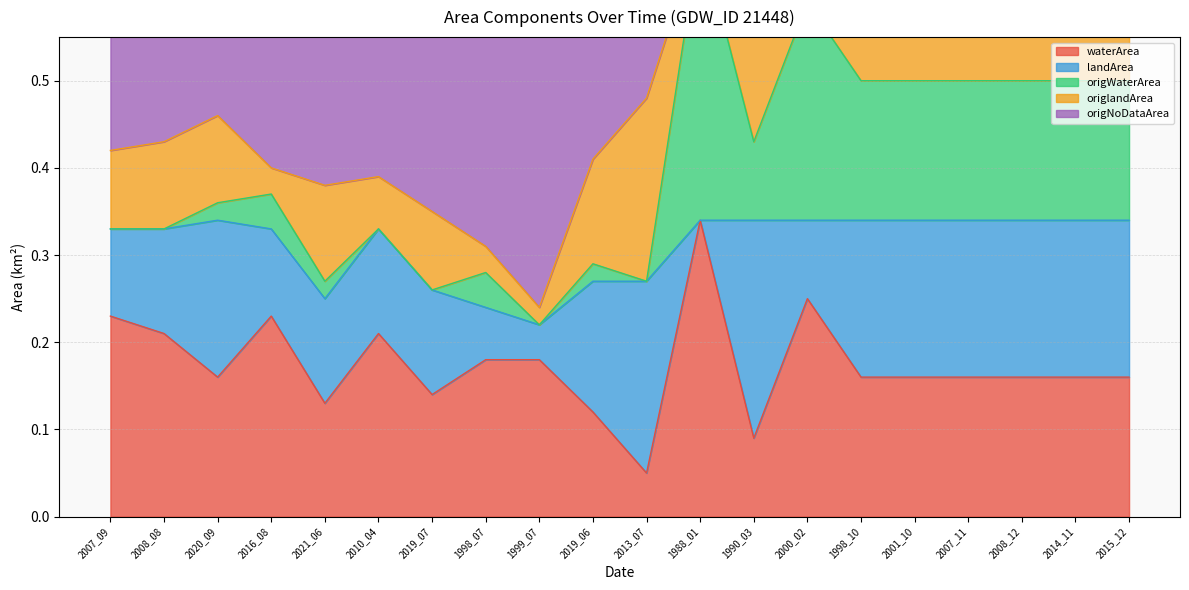

What is the sum of all origWaterArea values?

1.8